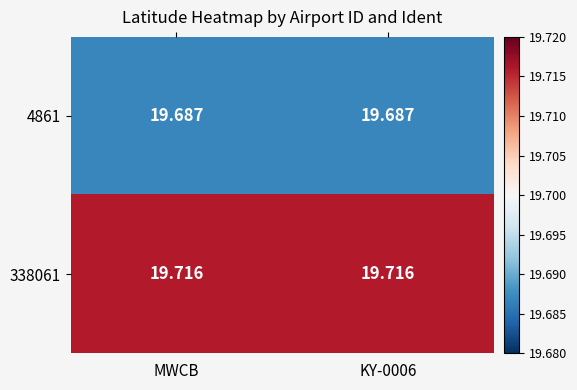

Is the value of 338061 at KY-0006 greater than the value of 4861 at KY-0006?

Yes